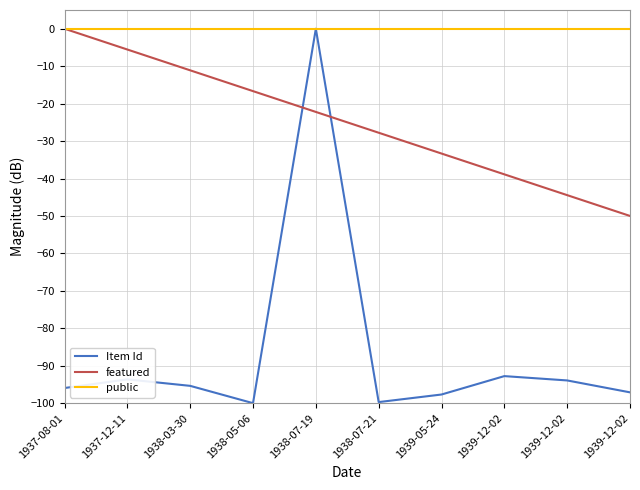

True or false: Item Id has more than 2 interior local peaks.

True